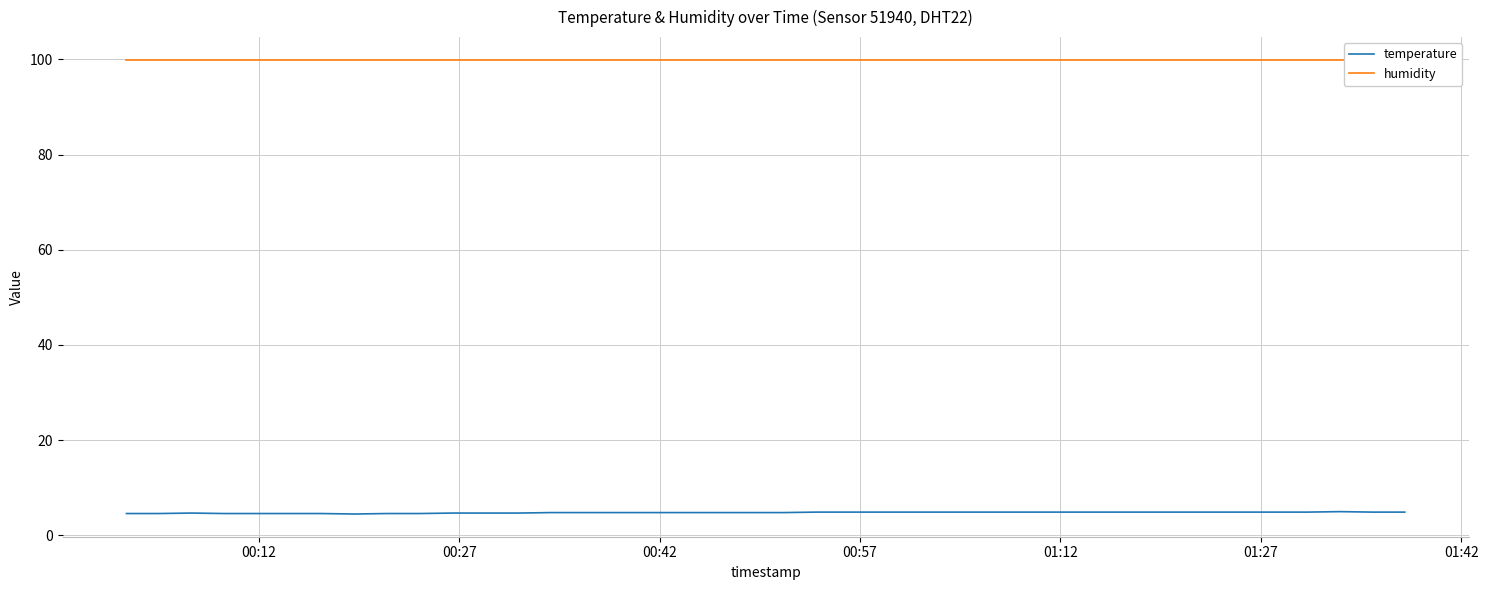

Count the temperature values in the range 4 to 5.

40